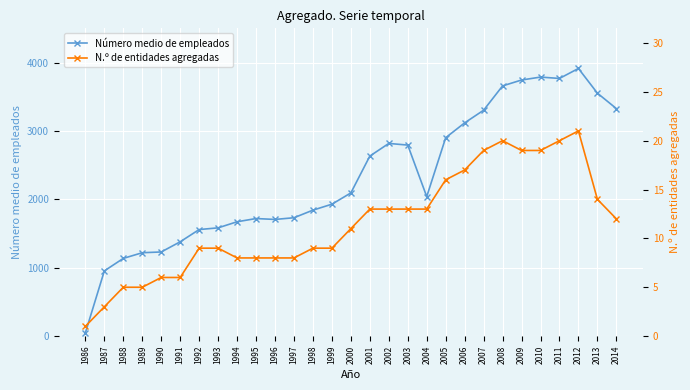

Is the value of N.º de entidades agregadas at 2014 greater than the value of Número medio de empleados at 2009?

No